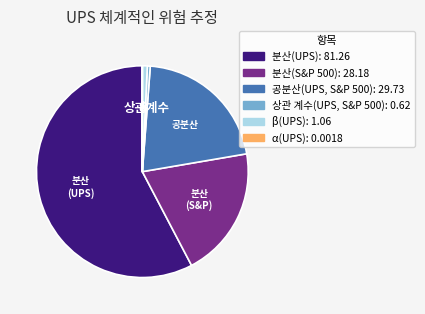

What is the largest slice in the pie chart?

분산(UPS)